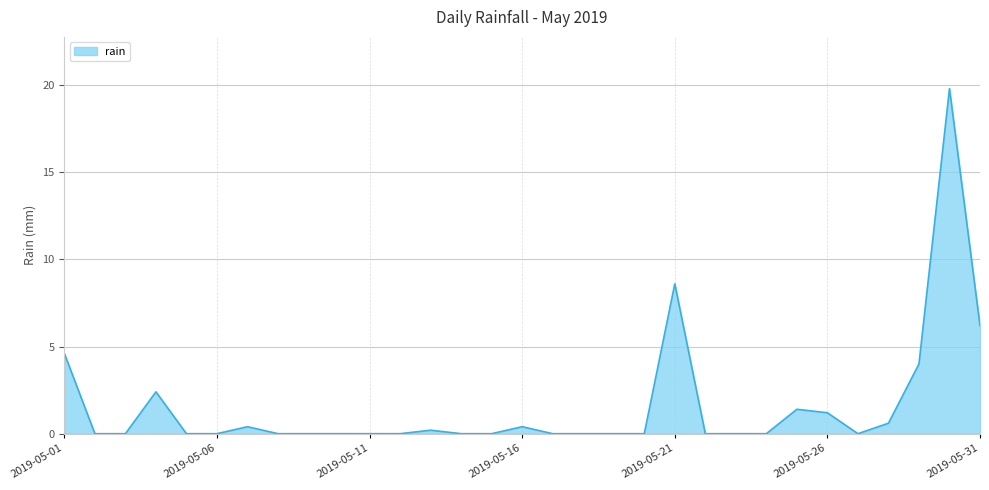

How many distinct data groups are displayed?

1